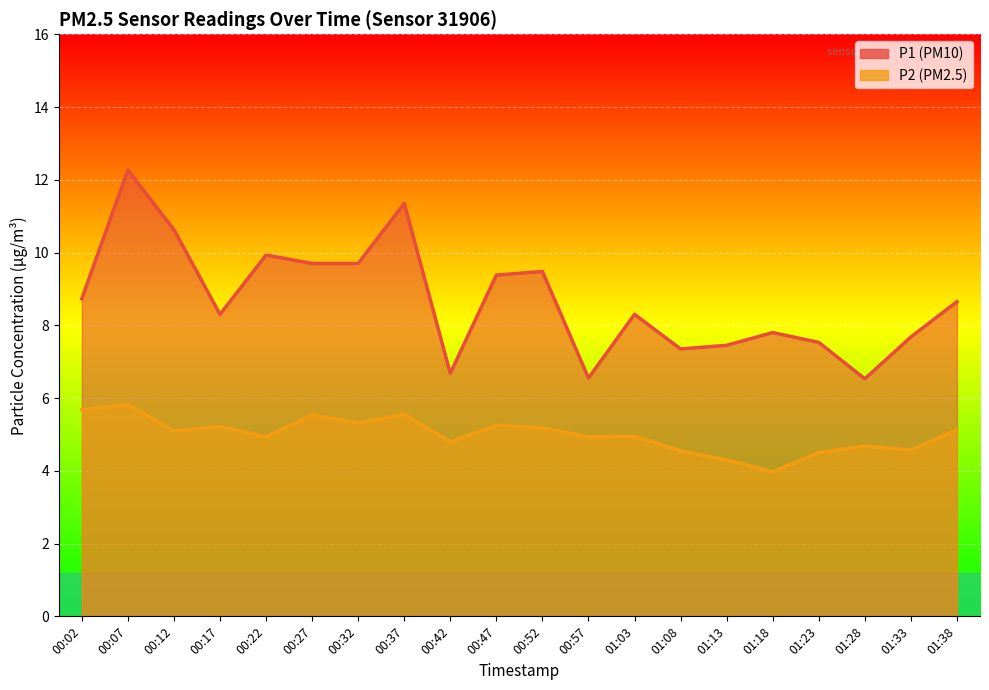

List the series in order of their peak value, highest first.

P1, P2